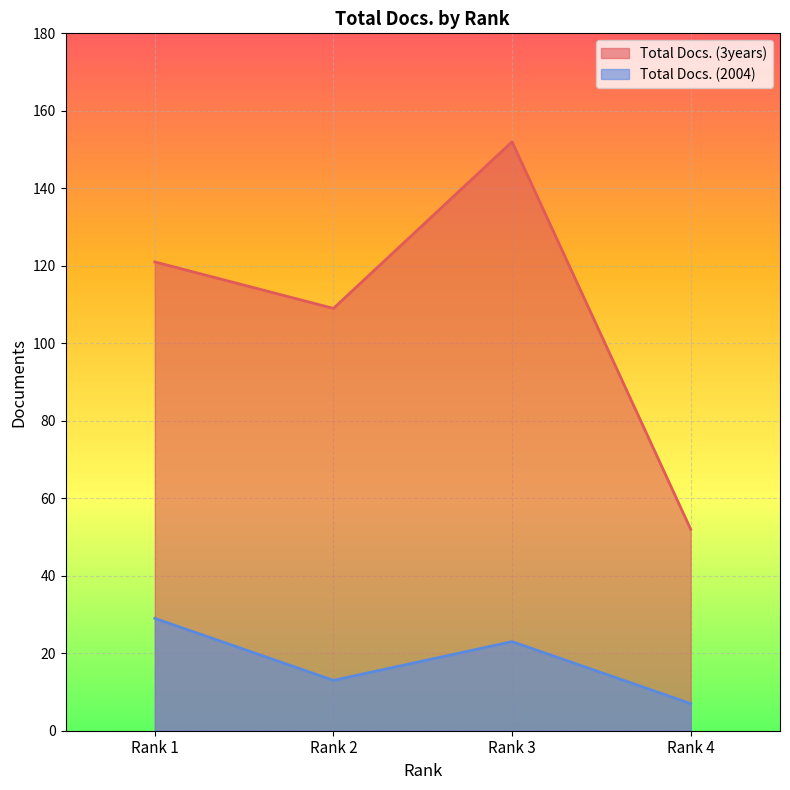

Reading right to left, extract all data points from this chart.

Total Docs. (3years): 52	152	109	121
Total Docs. (2004): 7	23	13	29